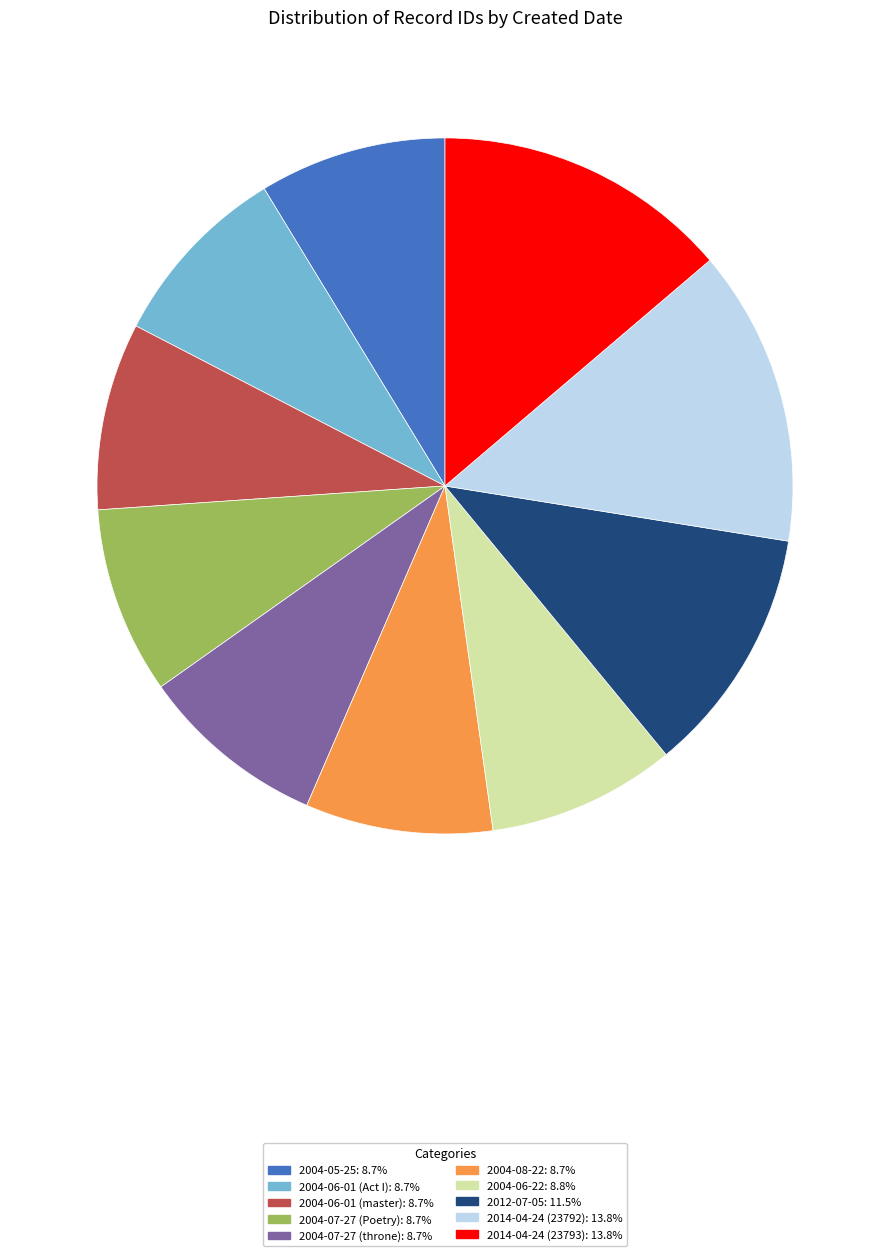

Is there any slice that represents more than half of the pie?

No